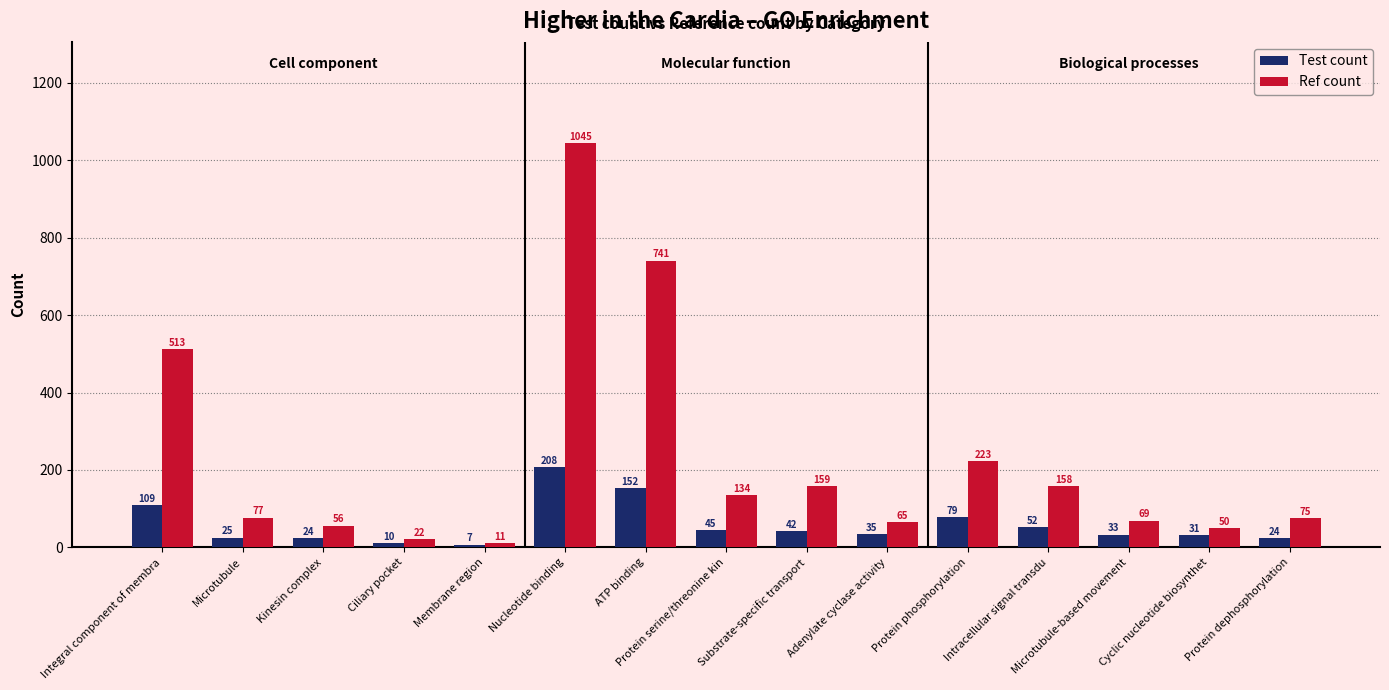

What position from the right is Protein dephosphorylation?

1